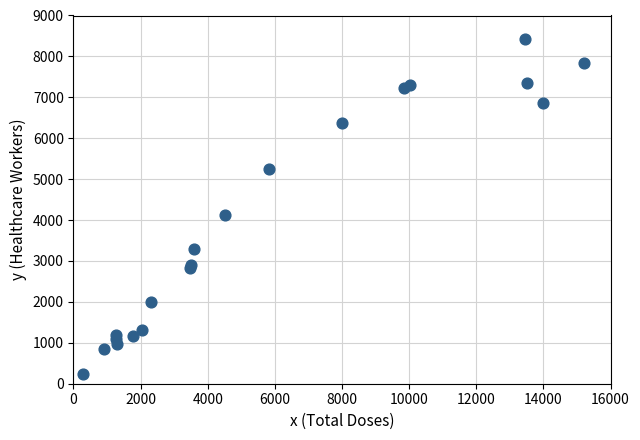

What Y value in the scatter plot is closest to 4337?

4135